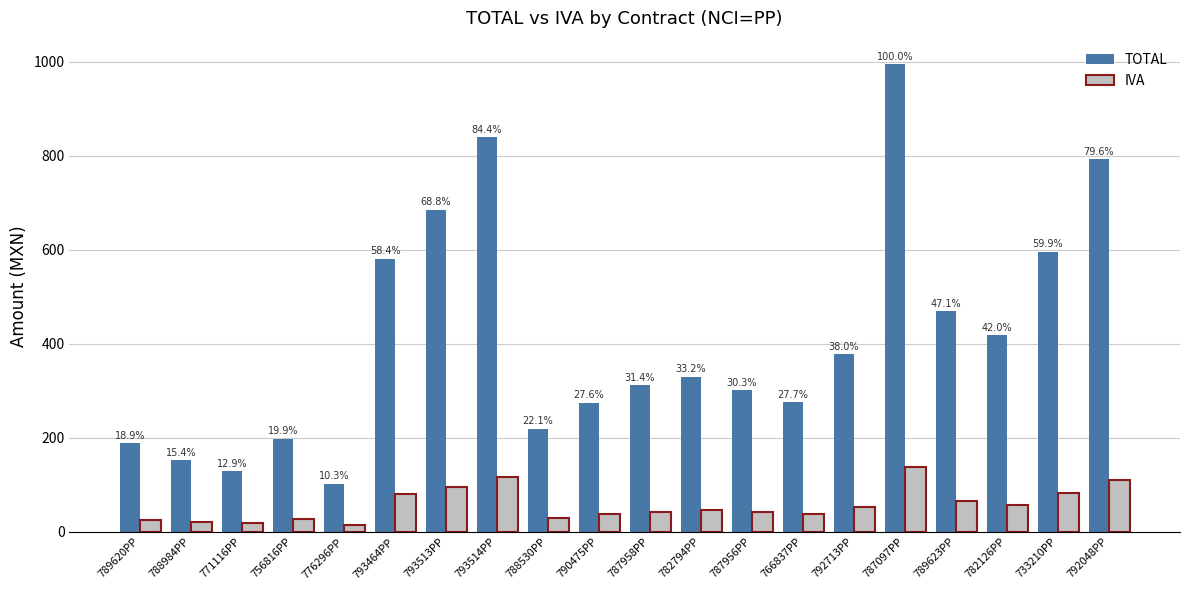

How many bars are there in total?

40